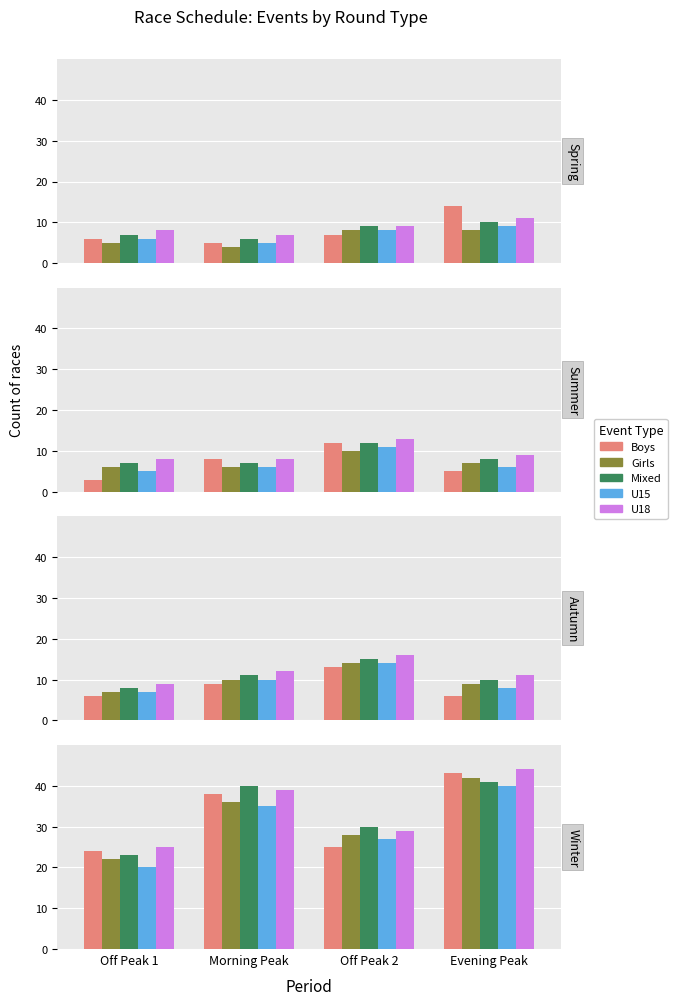

The value of Mixed at 8 is 12. True or false?

False